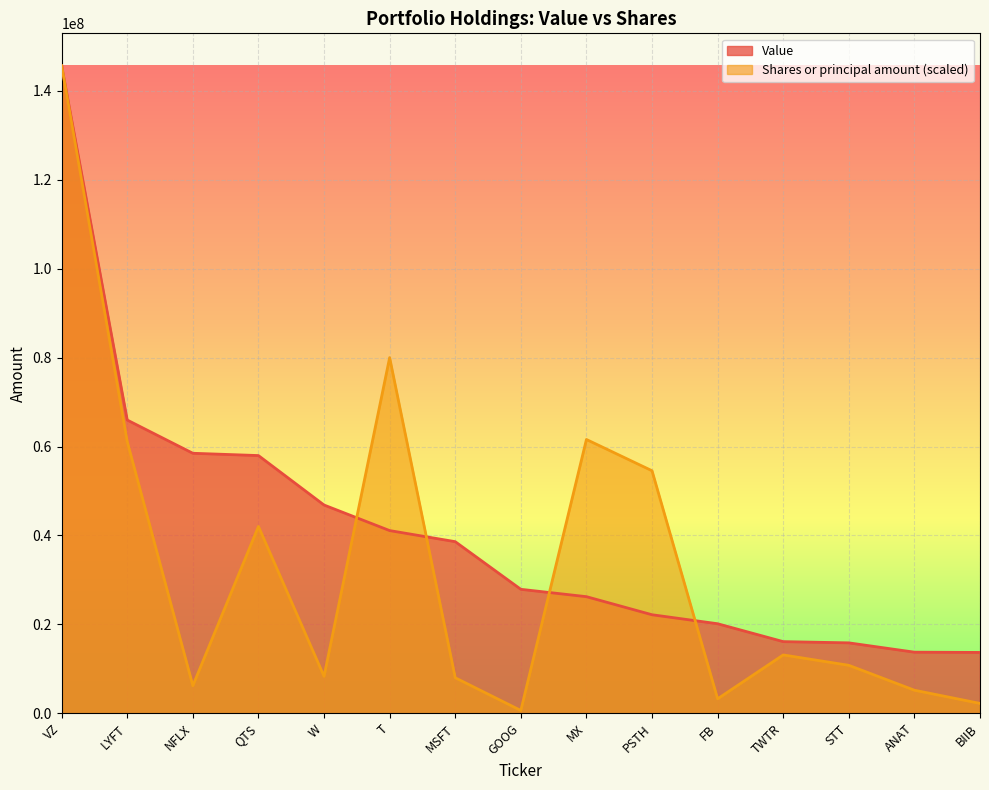

Rank the series by their maximum value, from highest to lowest.

Value, Shares or principal amount